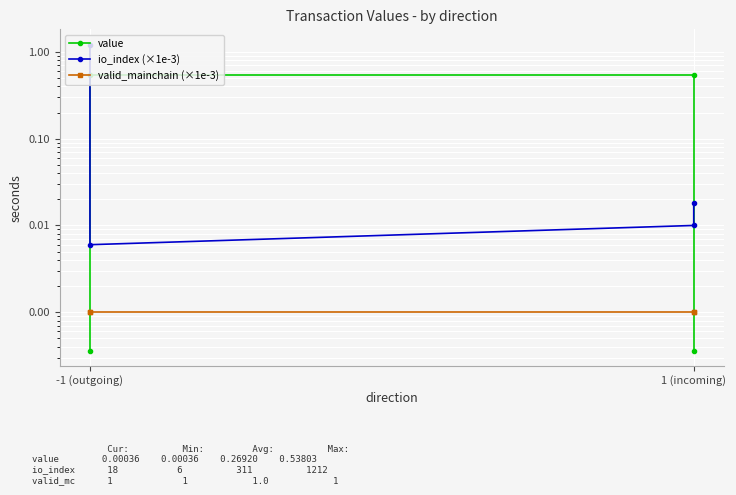

Rank the series by their maximum value, from highest to lowest.

io_index (×1e-3), value, valid_mainchain (×1e-3)